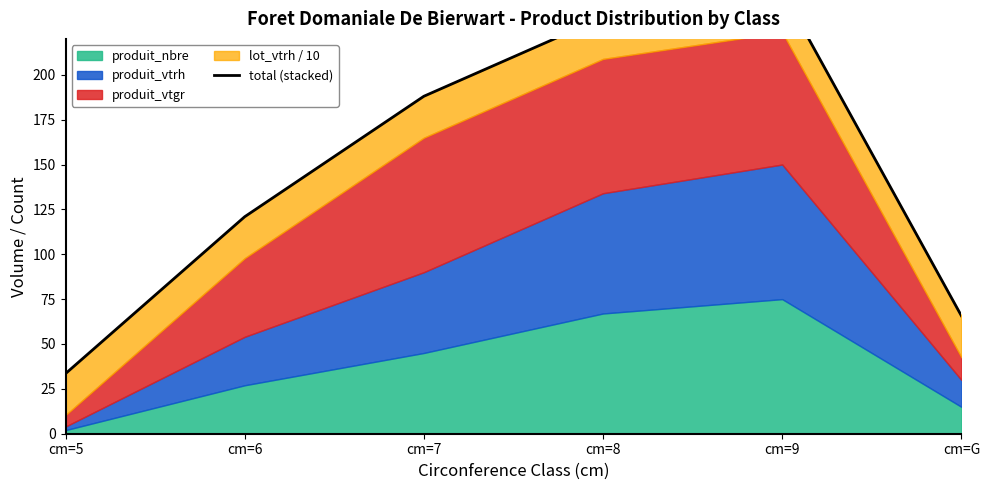

Approximately how many times larger is the value at cm=7 compared to cm=5?

5.6